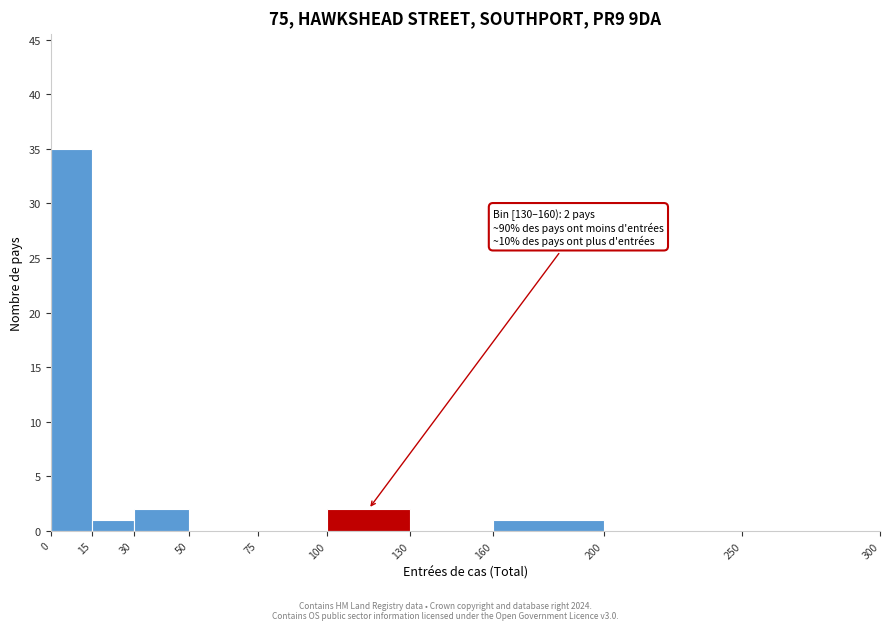

Which range on the x-axis has the tallest bar?

0 to 15